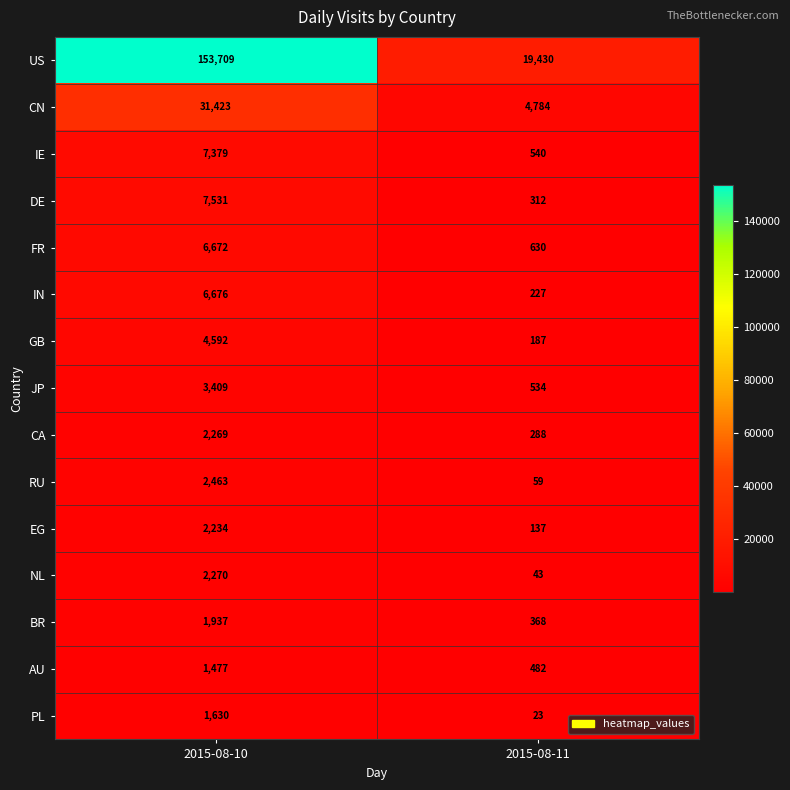

Which label corresponds to the largest value in the chart?

2015-08-10